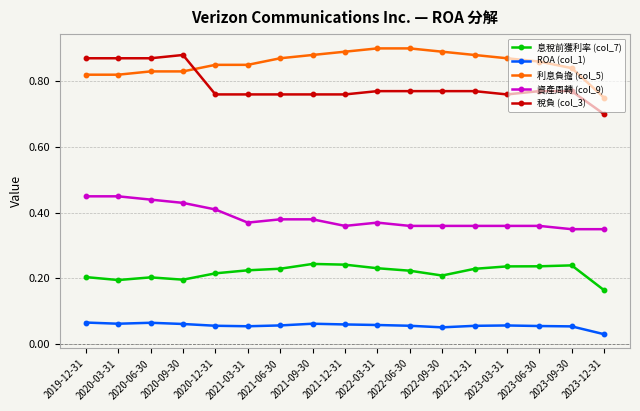

The value of 息稅前獲利率 (col_7) at 2020-12-31 is 0.2. True or false?

True